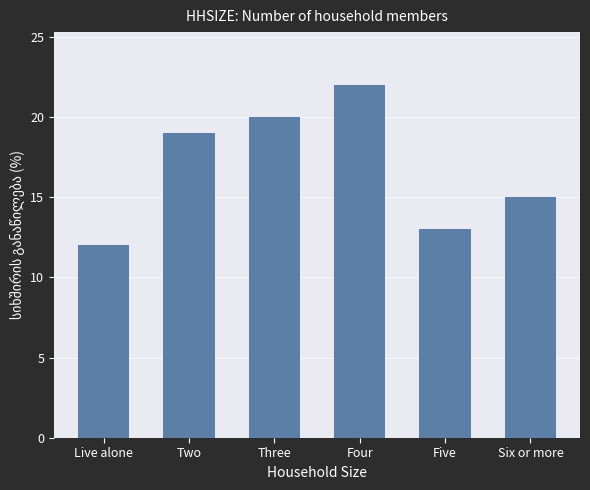

What is the change in value from Two to Five?

-6